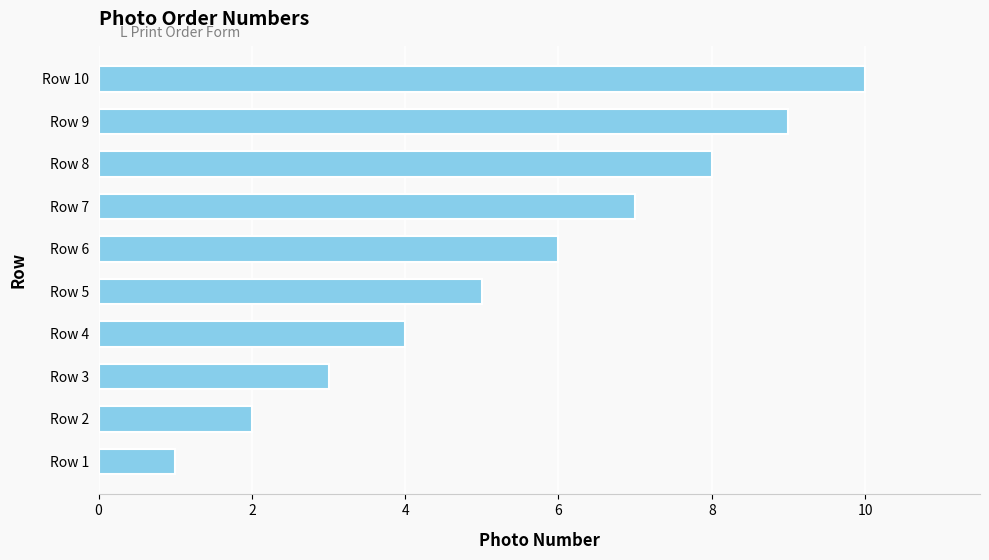

What is the average value?

6